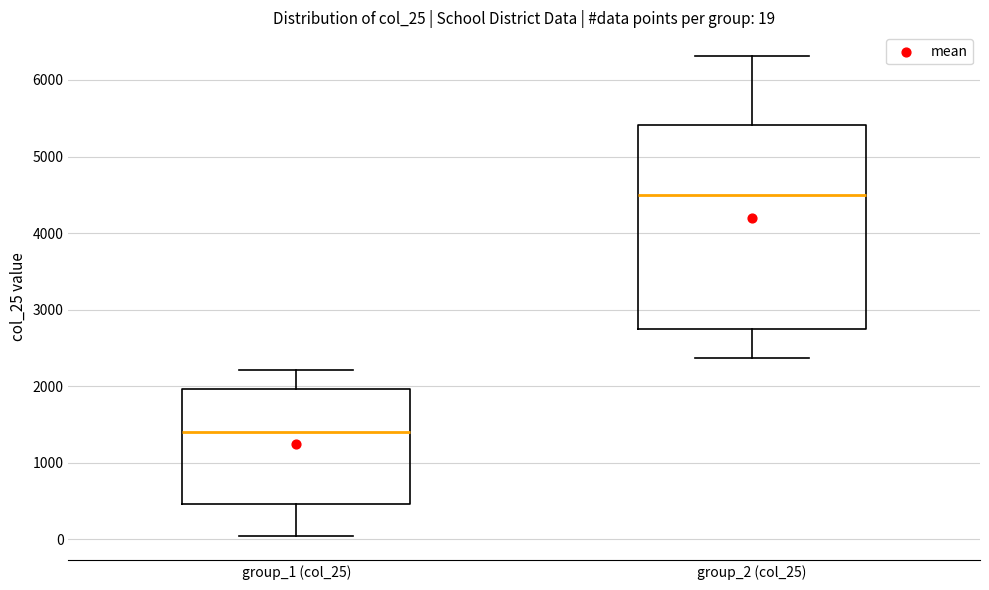

Which box is the tallest, from its lower edge to its upper edge?

group_2 (col_25)